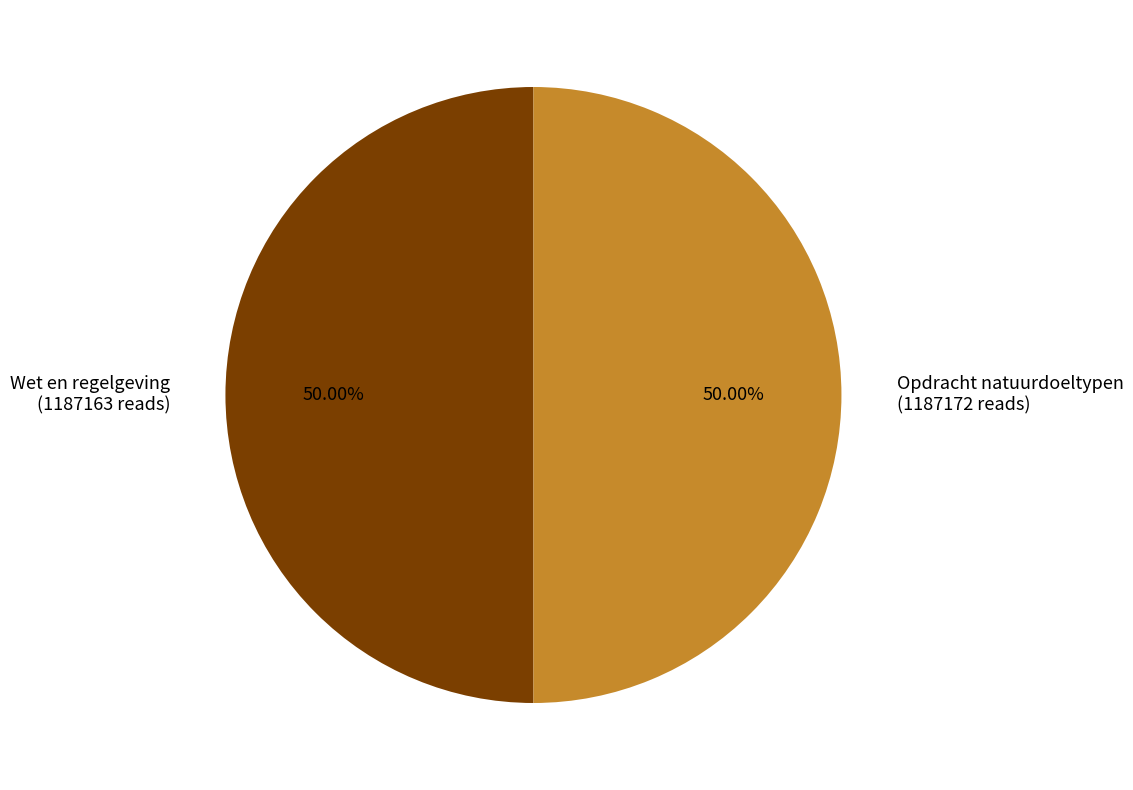

Approximately how many times larger is the value at Wet en regelgeving (1187163 reads) compared to Opdracht natuurdoeltypen (1187172 reads)?

1.0